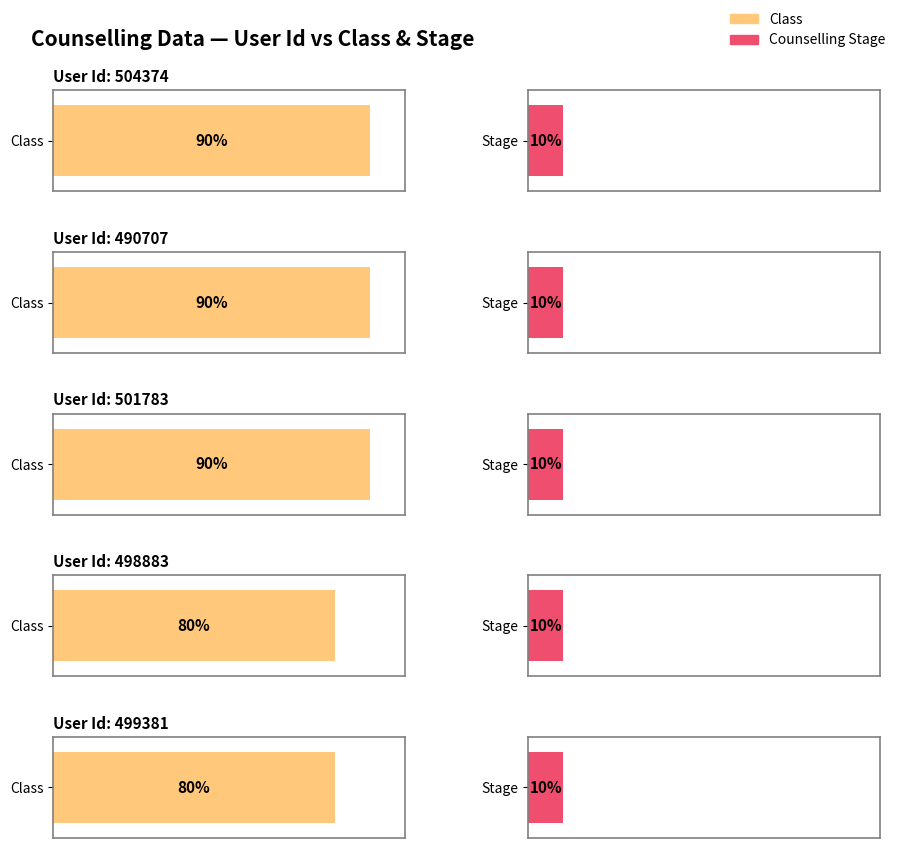

Rank the series at 501783 from highest to lowest value.

Class, Counselling Stage